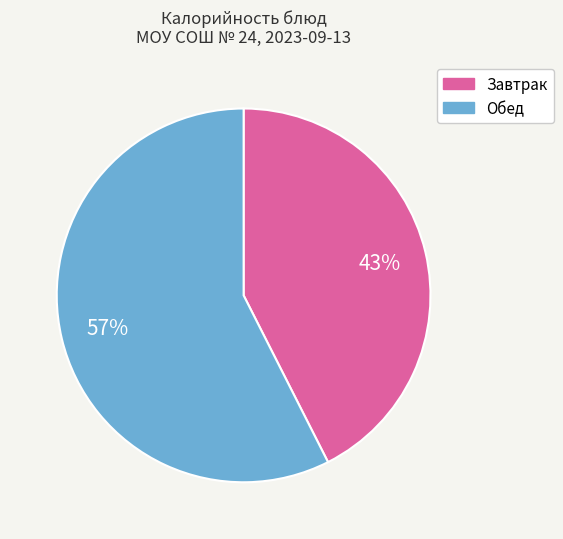

To the nearest percent, what is the average slice percentage?

50%